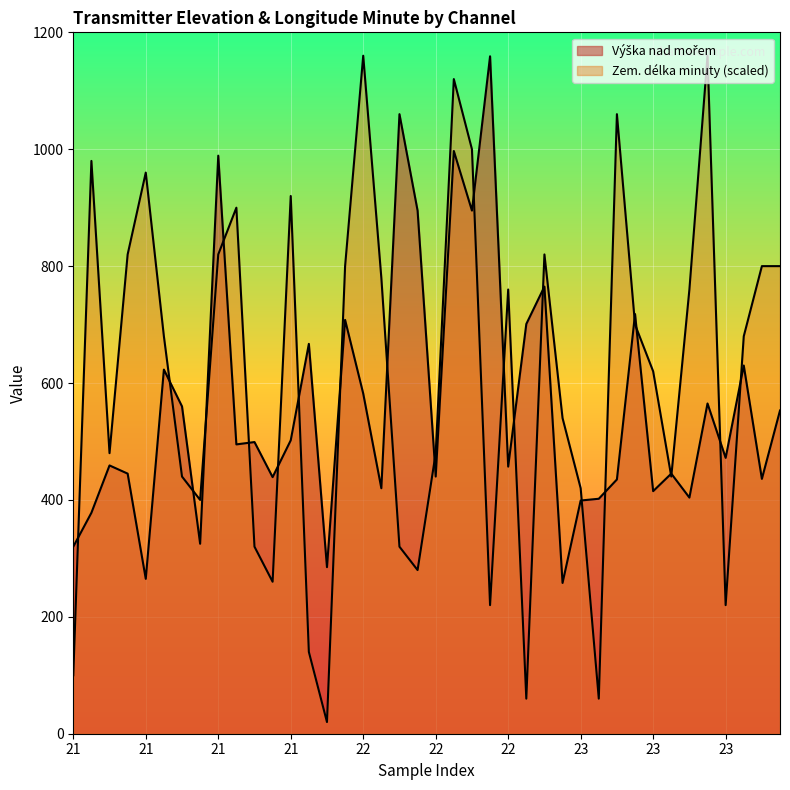

List the series in order of their overall mean, lowest first.

Výška nad mořem, Zem. délka minuty